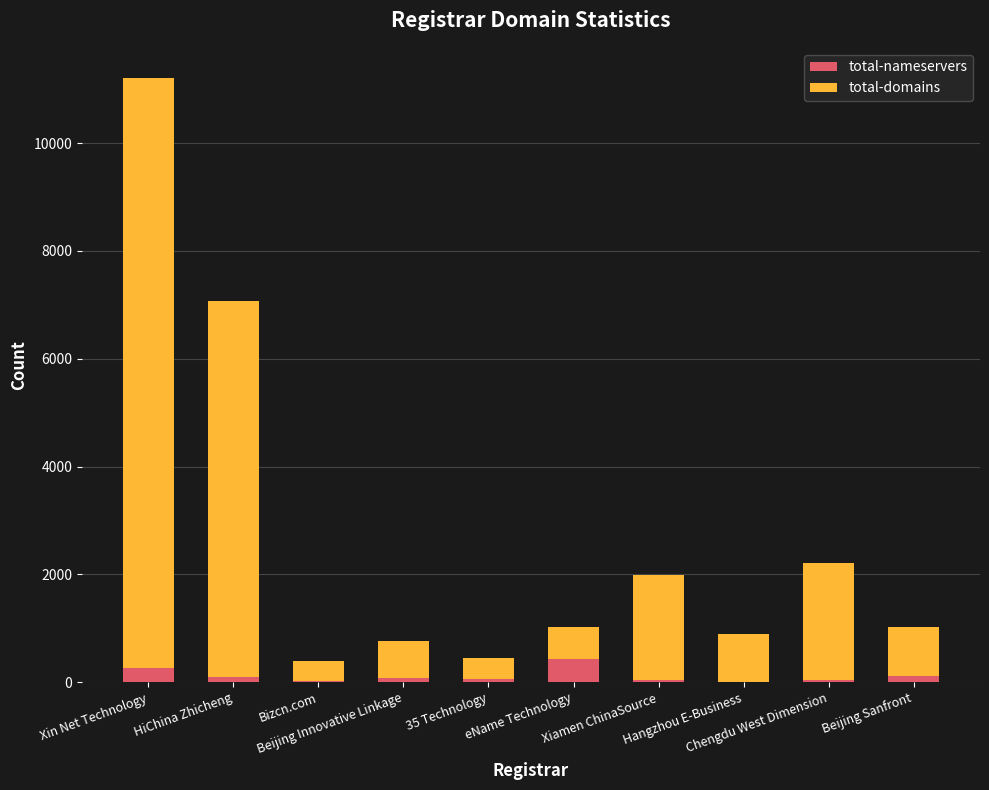

Which series has the largest range (max minus min)?

total-domains